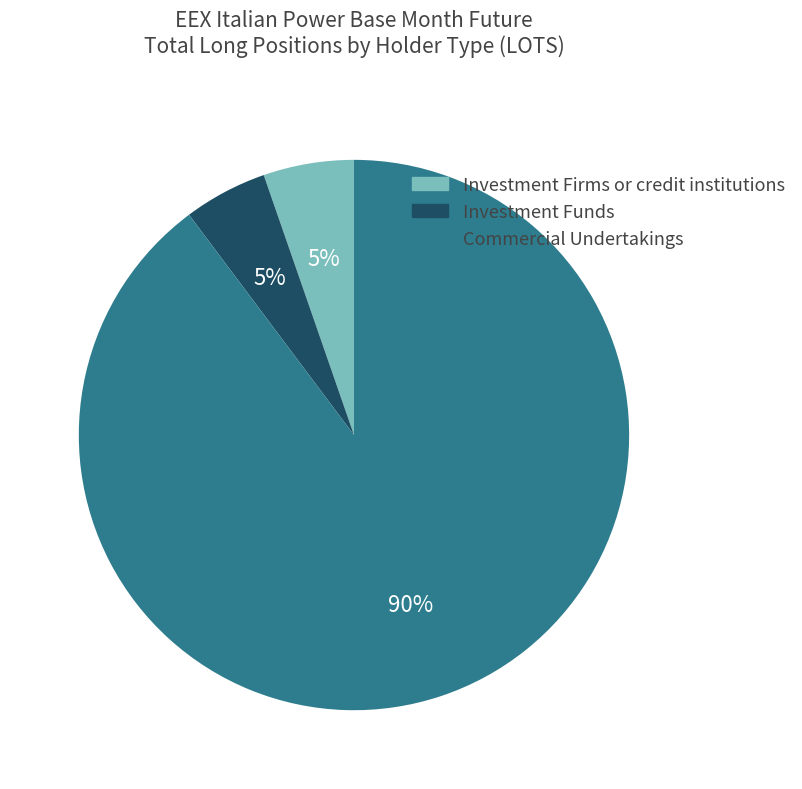

Is there any slice that represents more than half of the pie?

Yes